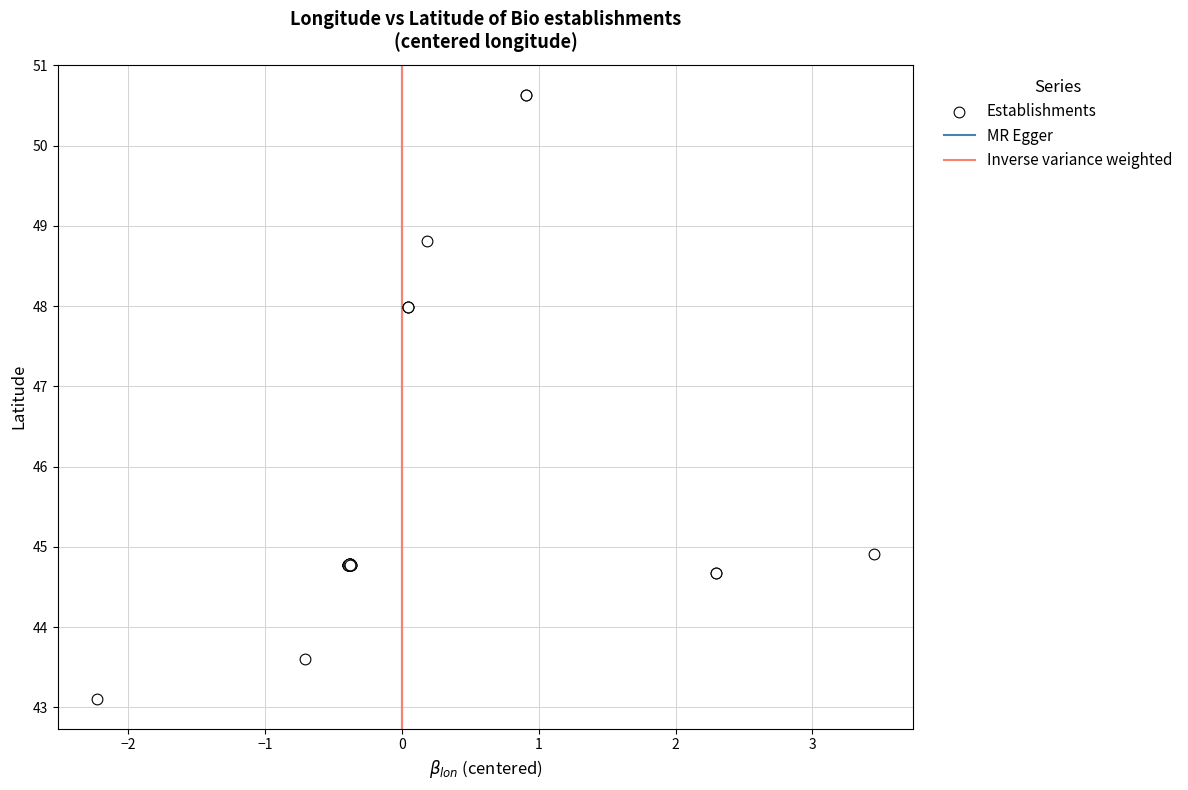

What Y value in the scatter plot is closest to 46?

44.9